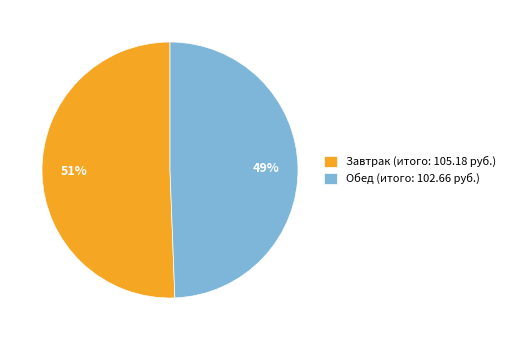

Count the number of slices in the pie.

2